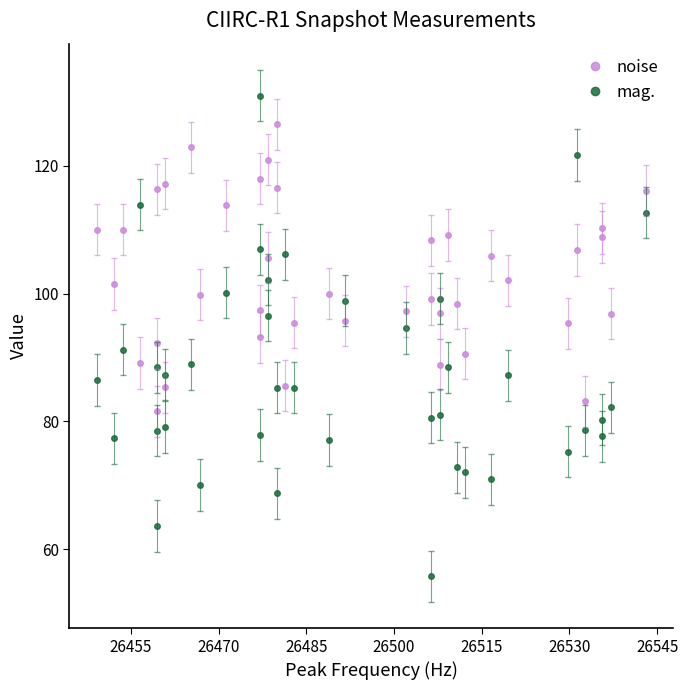

True or false: mag. has a value of 44.8 at 26470.

False